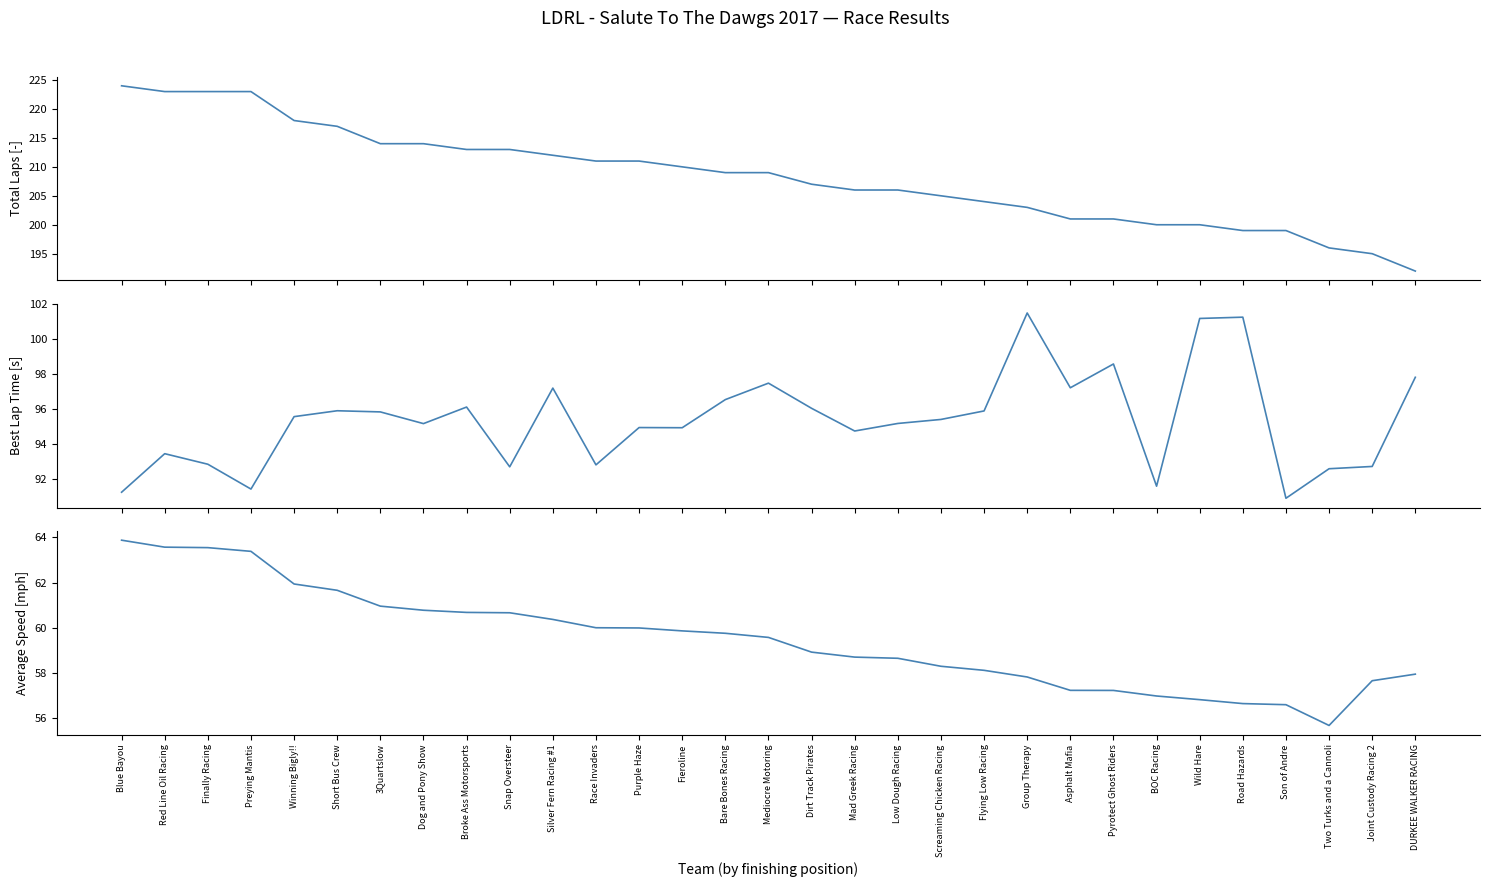

What is the label of the 27th point from the left?

Road Hazards